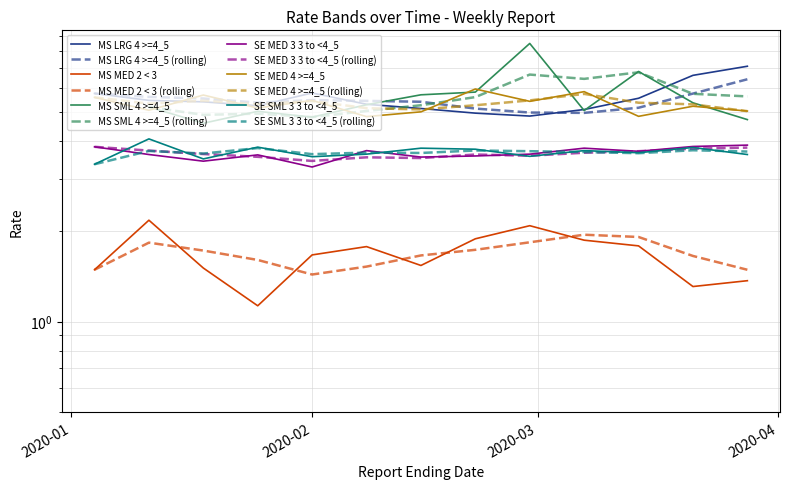

True or false: MS LRG 4 >=4_5 and MS MED 2 < 3 intersect in this chart.

False